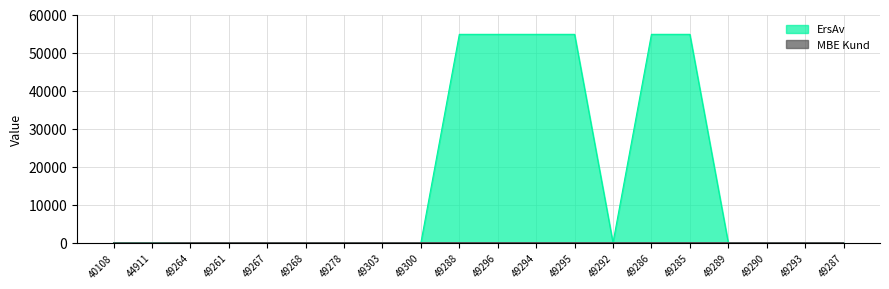

Rank the series by their maximum value, from highest to lowest.

ErsAv, MBE Kund